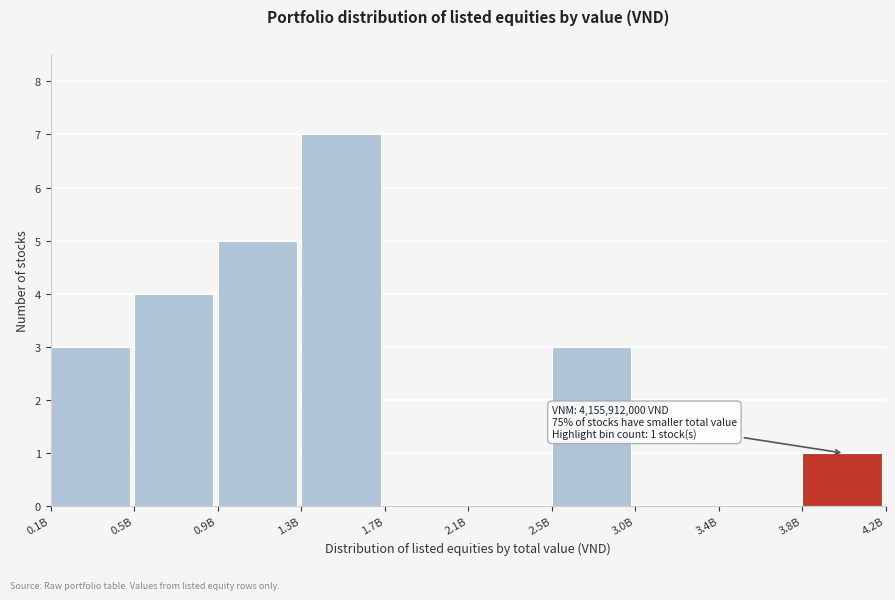

Reading right to left, transcribe all the data shown in this chart.

3.8B=1	3.4B=0	3.0B=0	2.5B=3	2.1B=0	1.7B=0	1.3B=7	0.9B=5	0.5B=4	0.1B=3